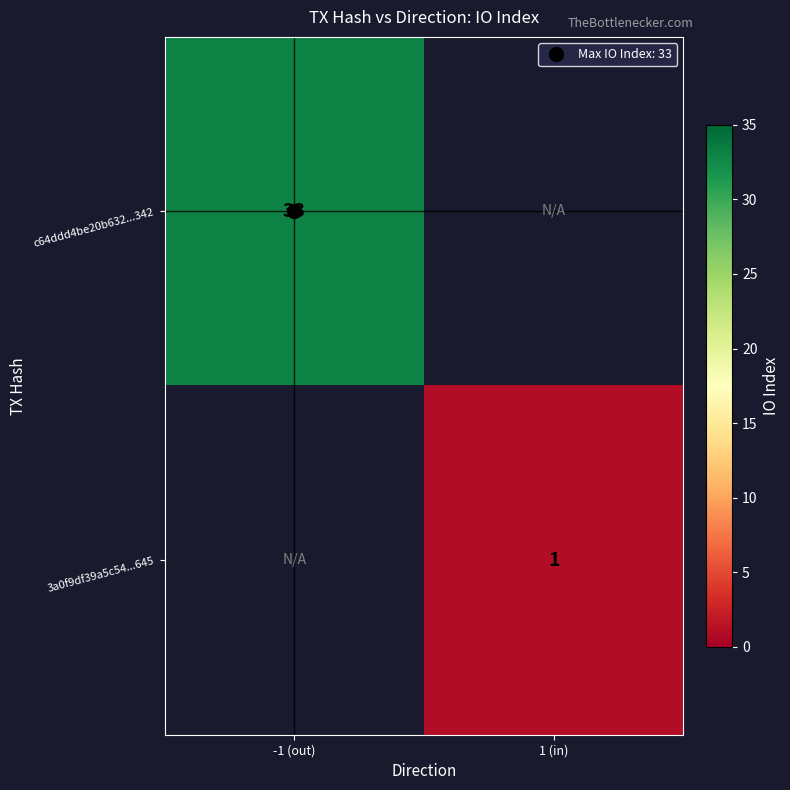

List the labels in order of c64ddd4be20b632...342 value, largest first.

-1 (out), 1 (in)